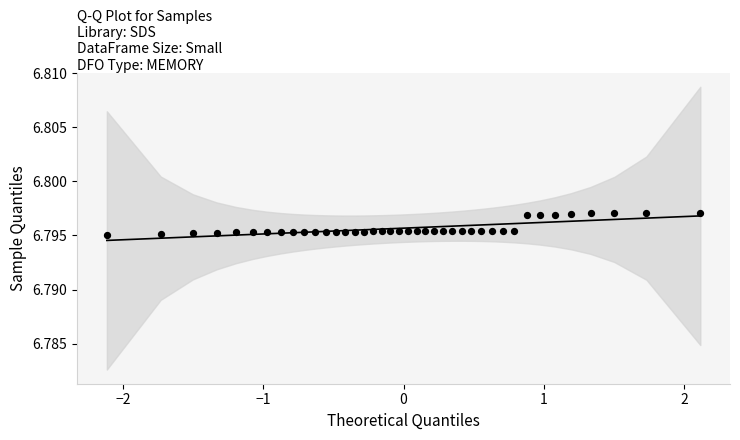

What is the range of X values (max minus min)?

4.2